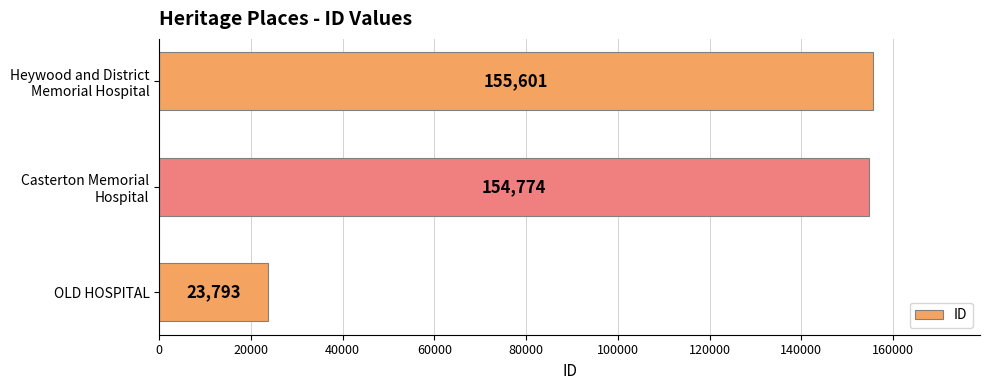

List the labels in order of value, smallest first.

OLD HOSPITAL, Casterton Memorial
Hospital, Heywood and District
Memorial Hospital